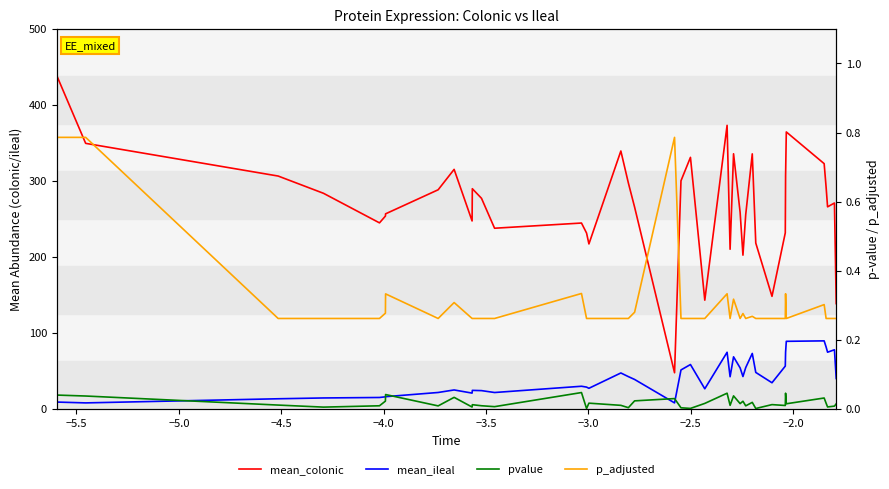

Where is the first local minimum for mean_colonic?

−4.0